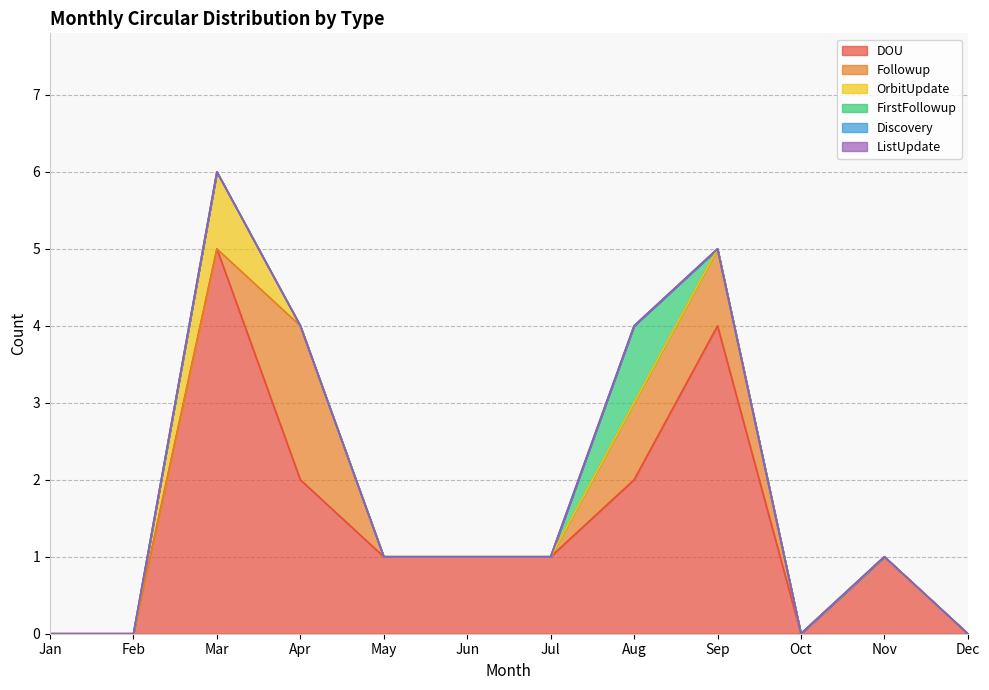

How many positive values does the DOU series have?

8